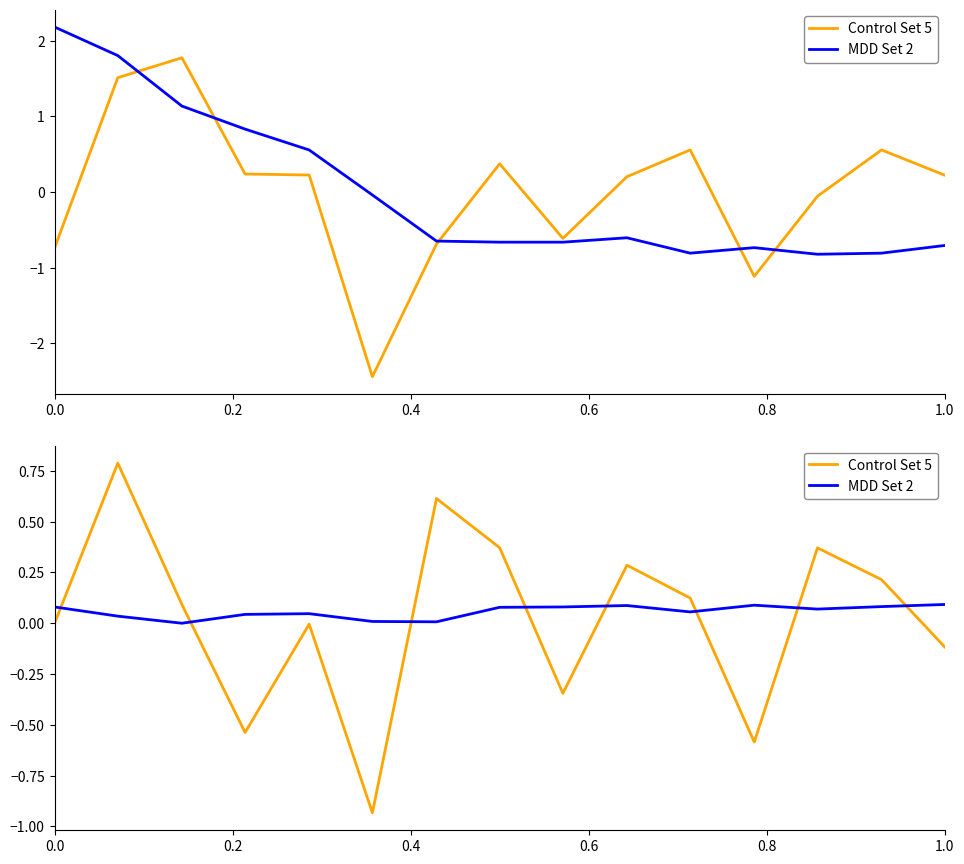

What are all the series names shown in the legend?

Control Set 5, MDD Set 2